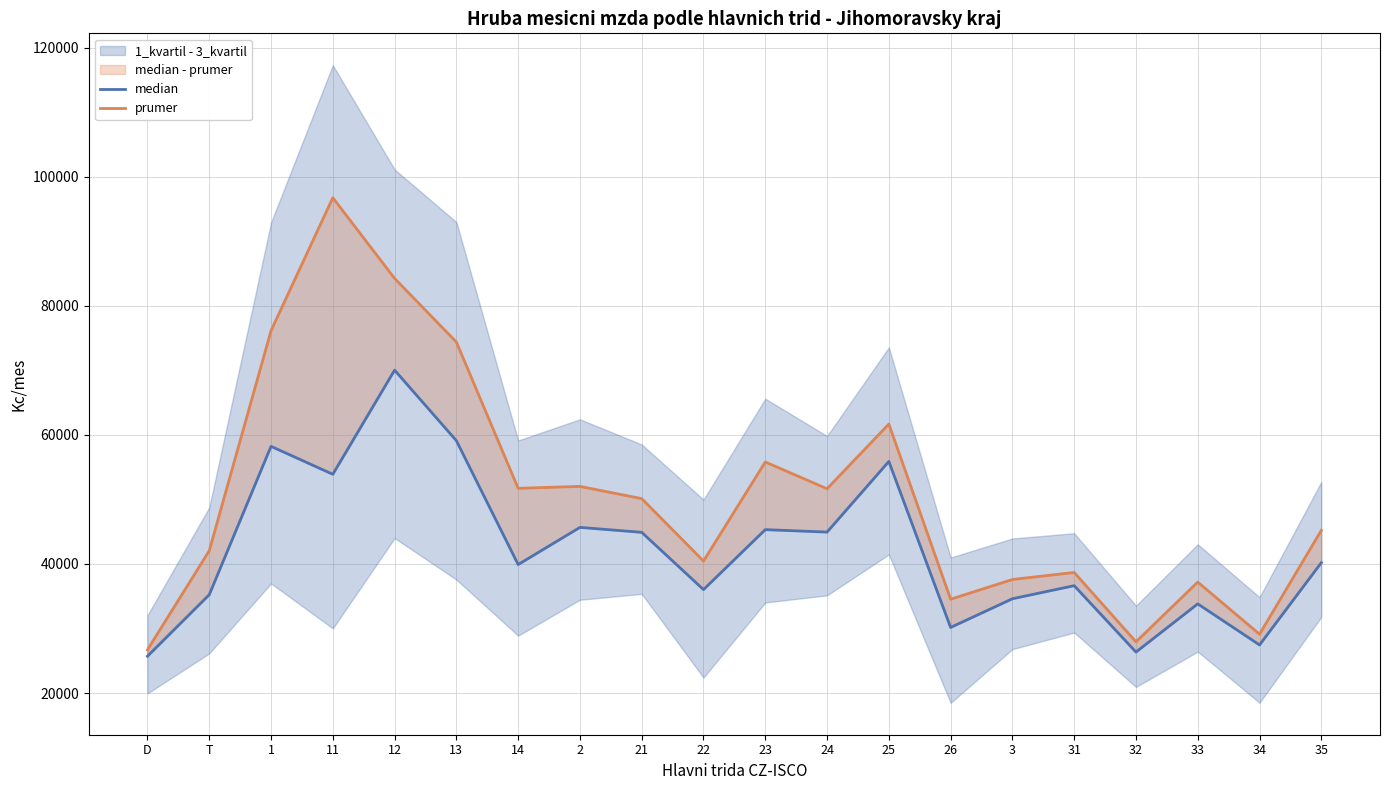

In median, how many points are higher than both neighbors (excluding endpoints)?

7